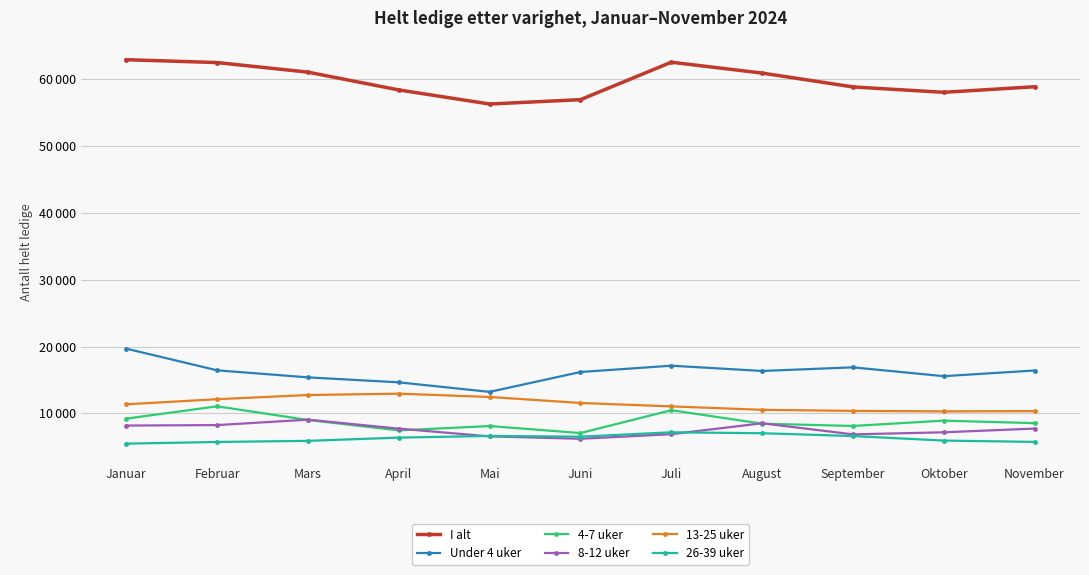

What position from the left is Mai?

5